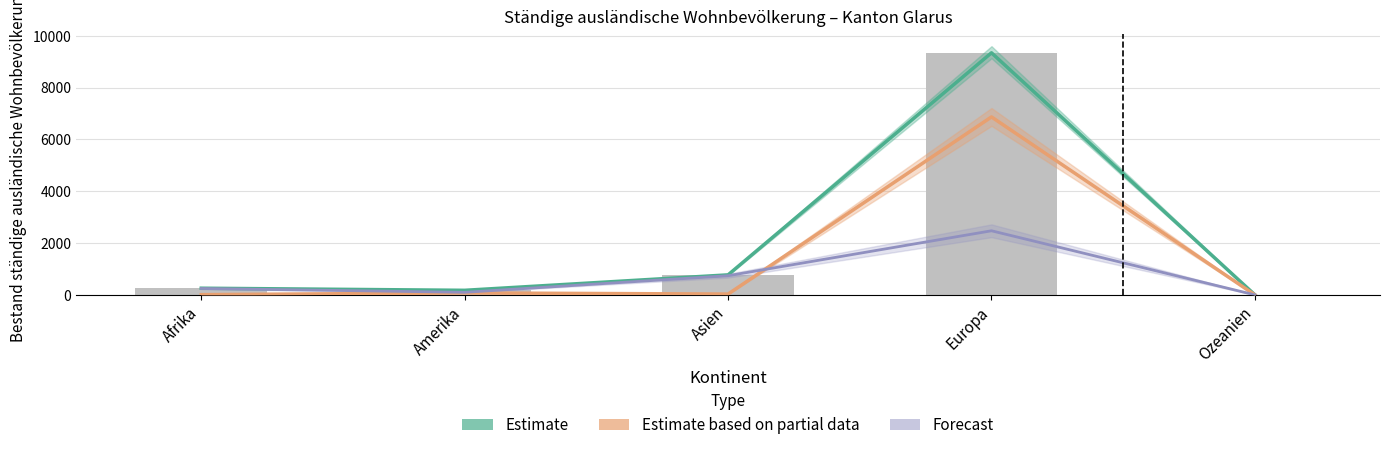

What is the difference between the maximum and second lowest values in the Estimate based on partial data series?

6857